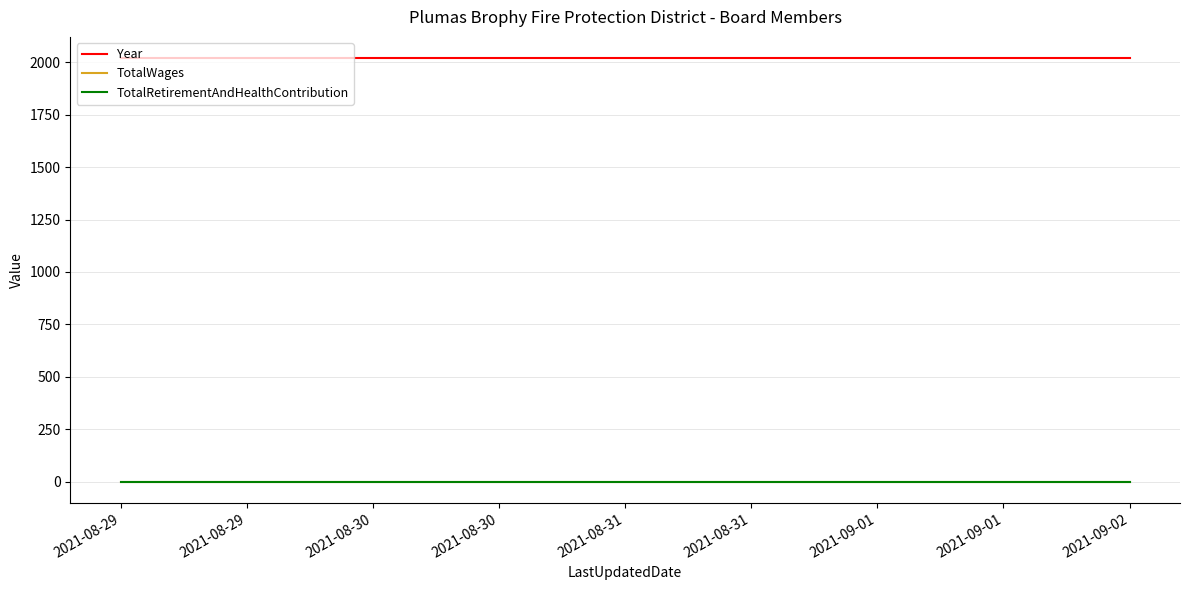

Is this an area chart (filled region under the line)?

No